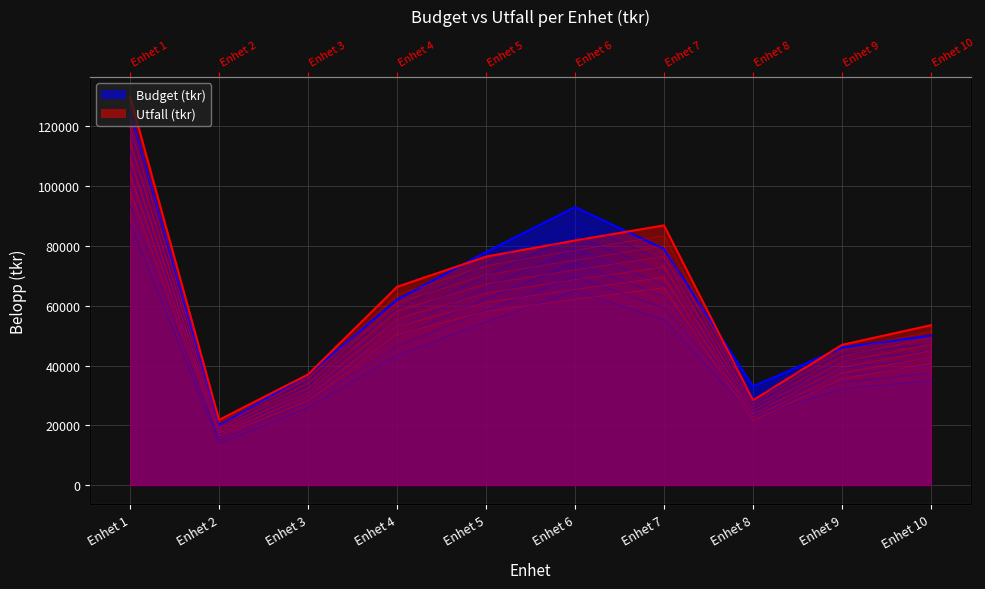

What is the sum of all Budget (tkr) values?

623000.0